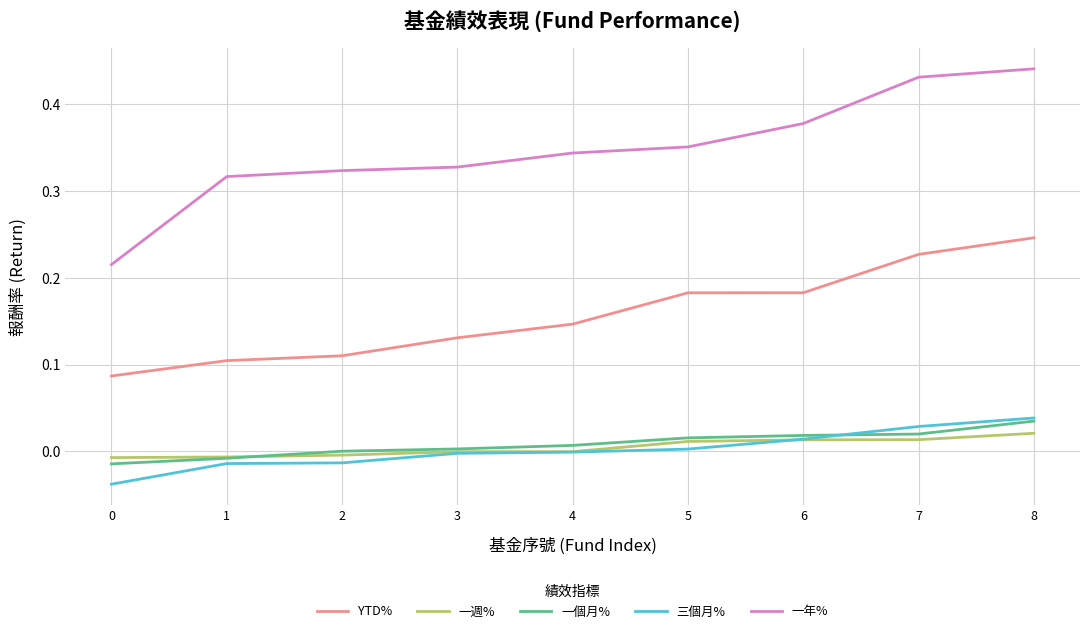

Is it true that YTD% equals 0.3 at 6?

False